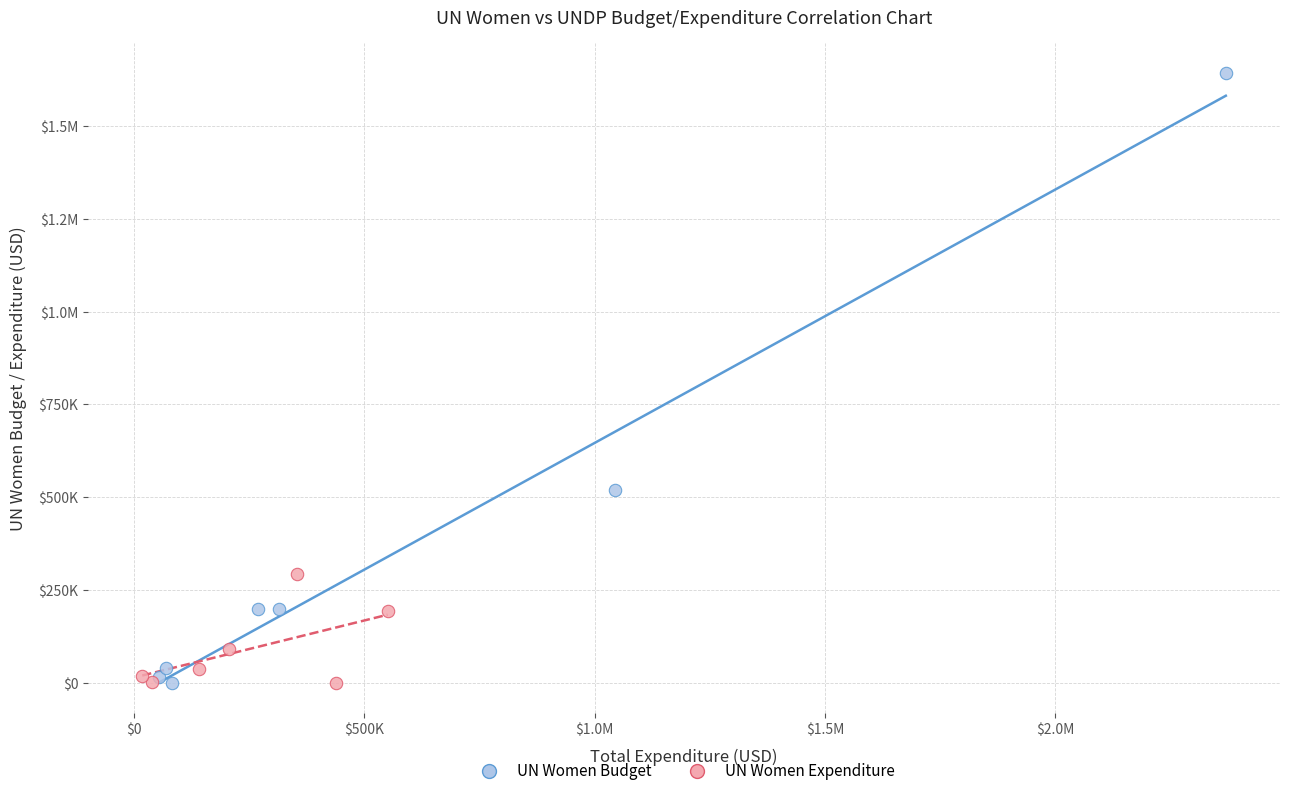

What are all the series names shown in the legend?

UN Women Budget, UN Women Expenditure